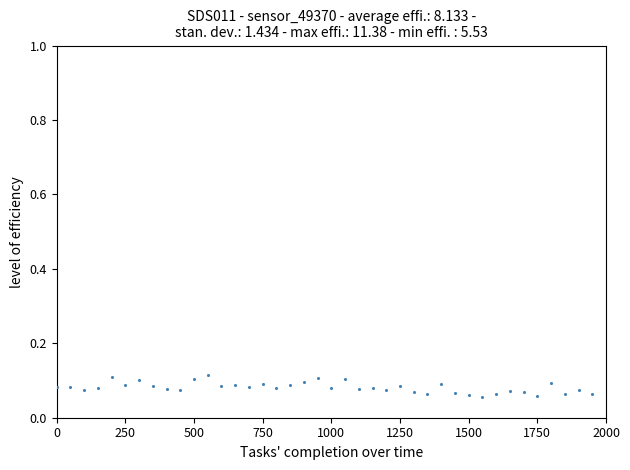

What is the range of X values (max minus min)?

1950.0